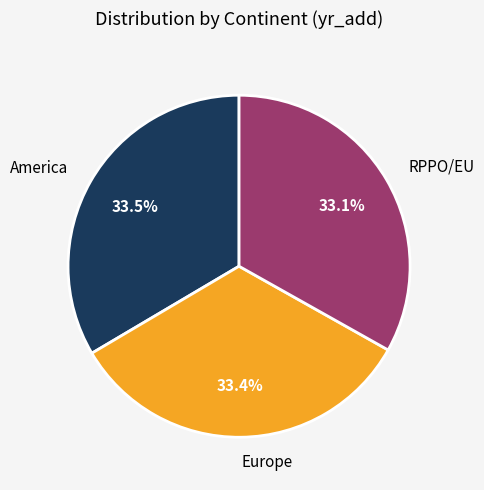

Count the number of slices in the pie.

3